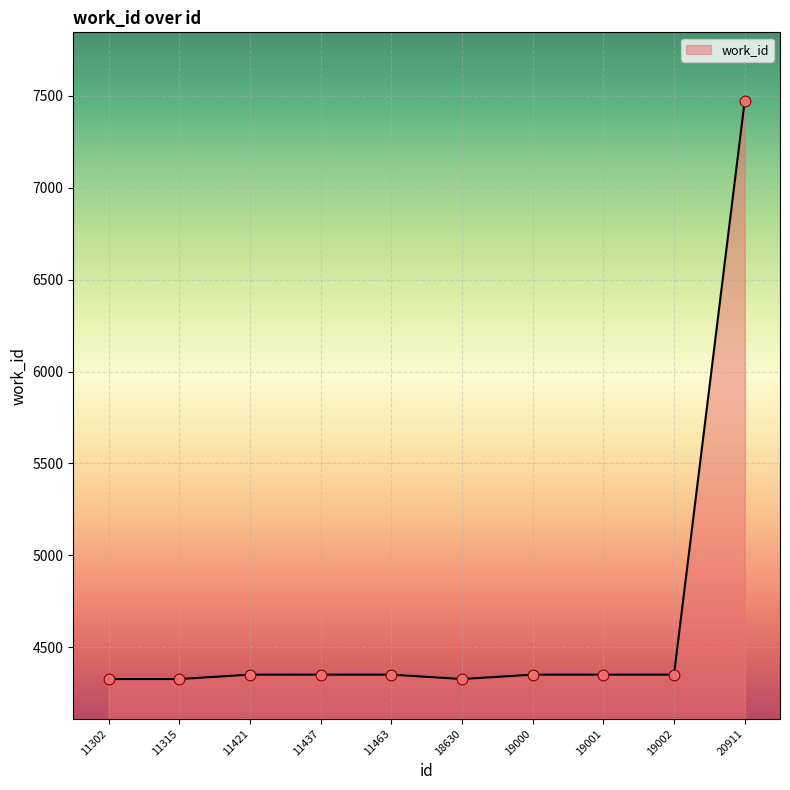

What is the ratio of the value at 11315 to the value at 11463?

1.0